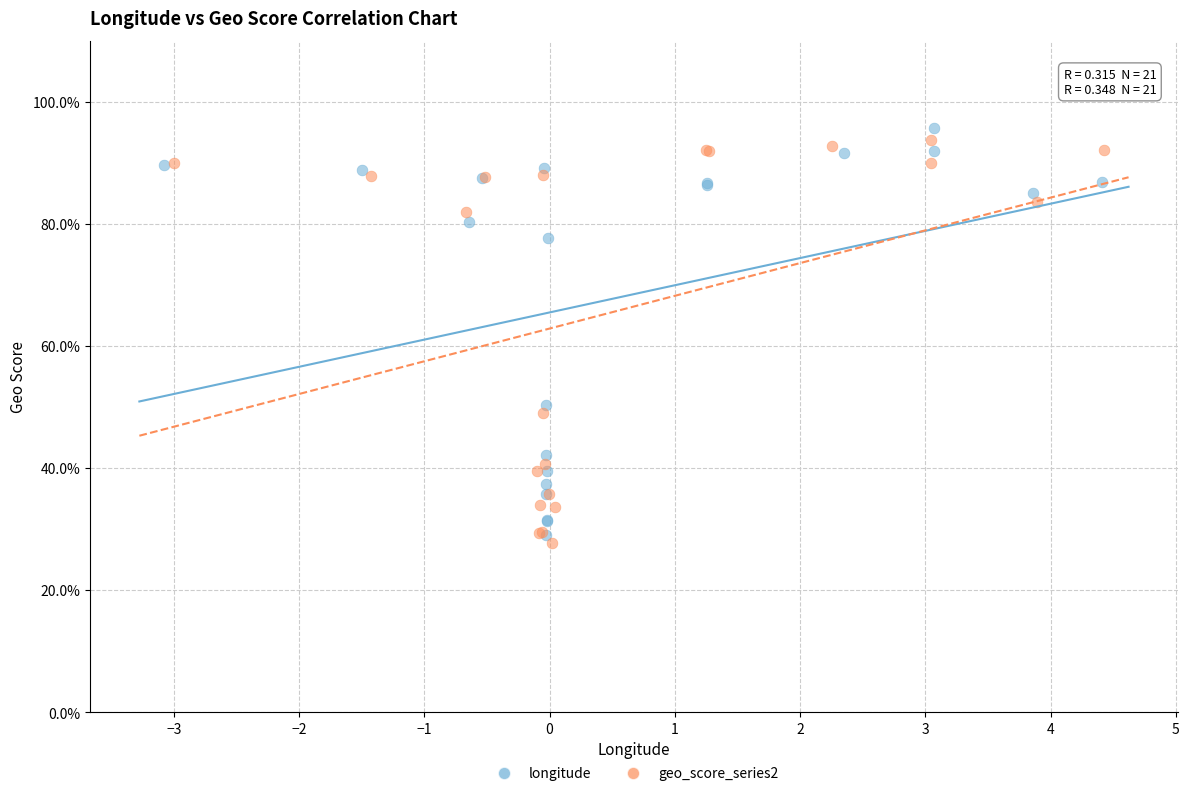

What are all the series names shown in the legend?

longitude, geo_score_series2